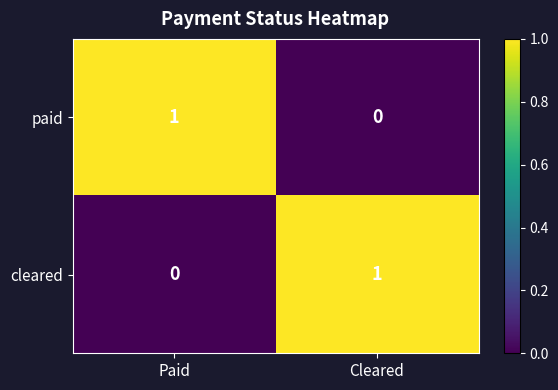

List the labels in order of cleared value, smallest first.

Paid, Cleared